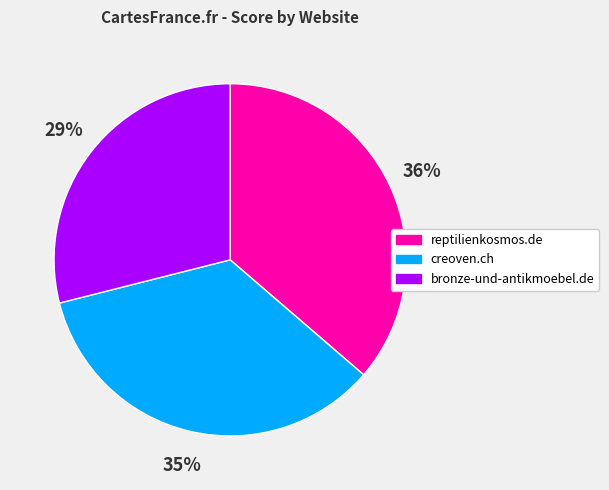

Which category has the smallest portion of the pie?

bronze-und-antikmoebel.de